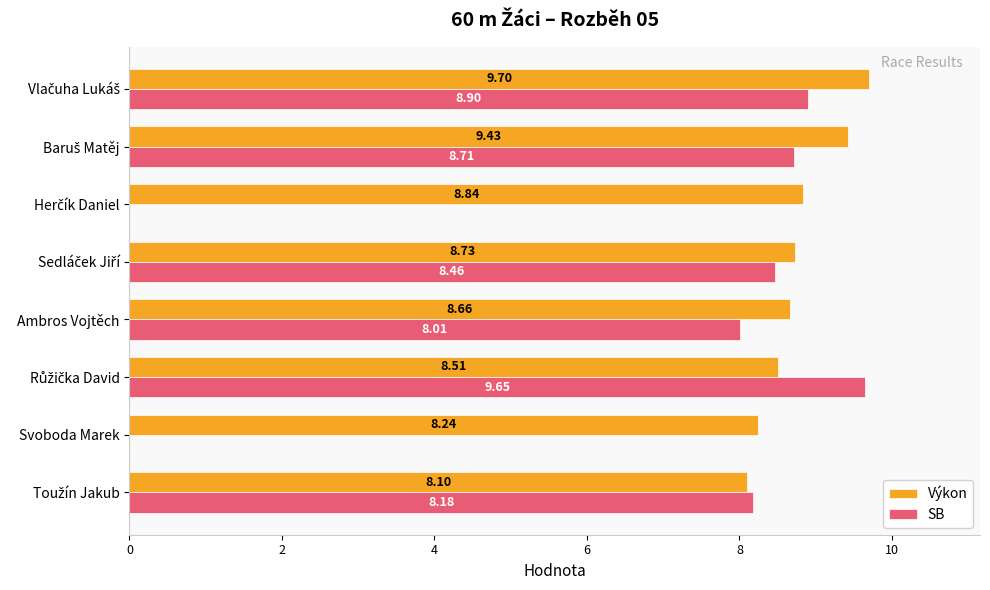

How many series are shown in this chart?

2